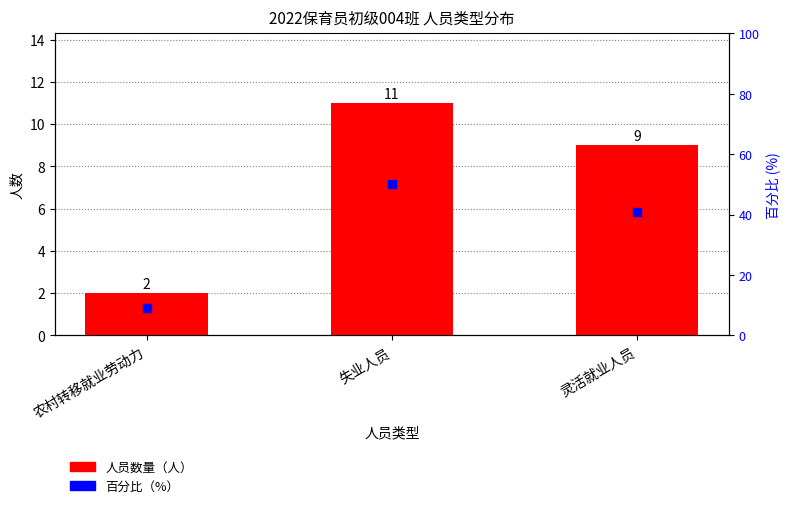

Which series contains the lowest Y value?

人员数量